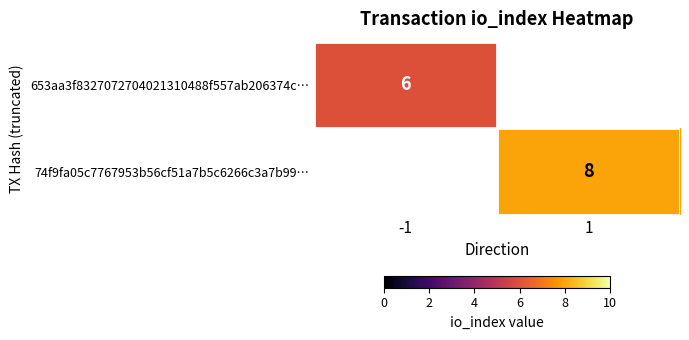

What is the total value across all series at -1?

6